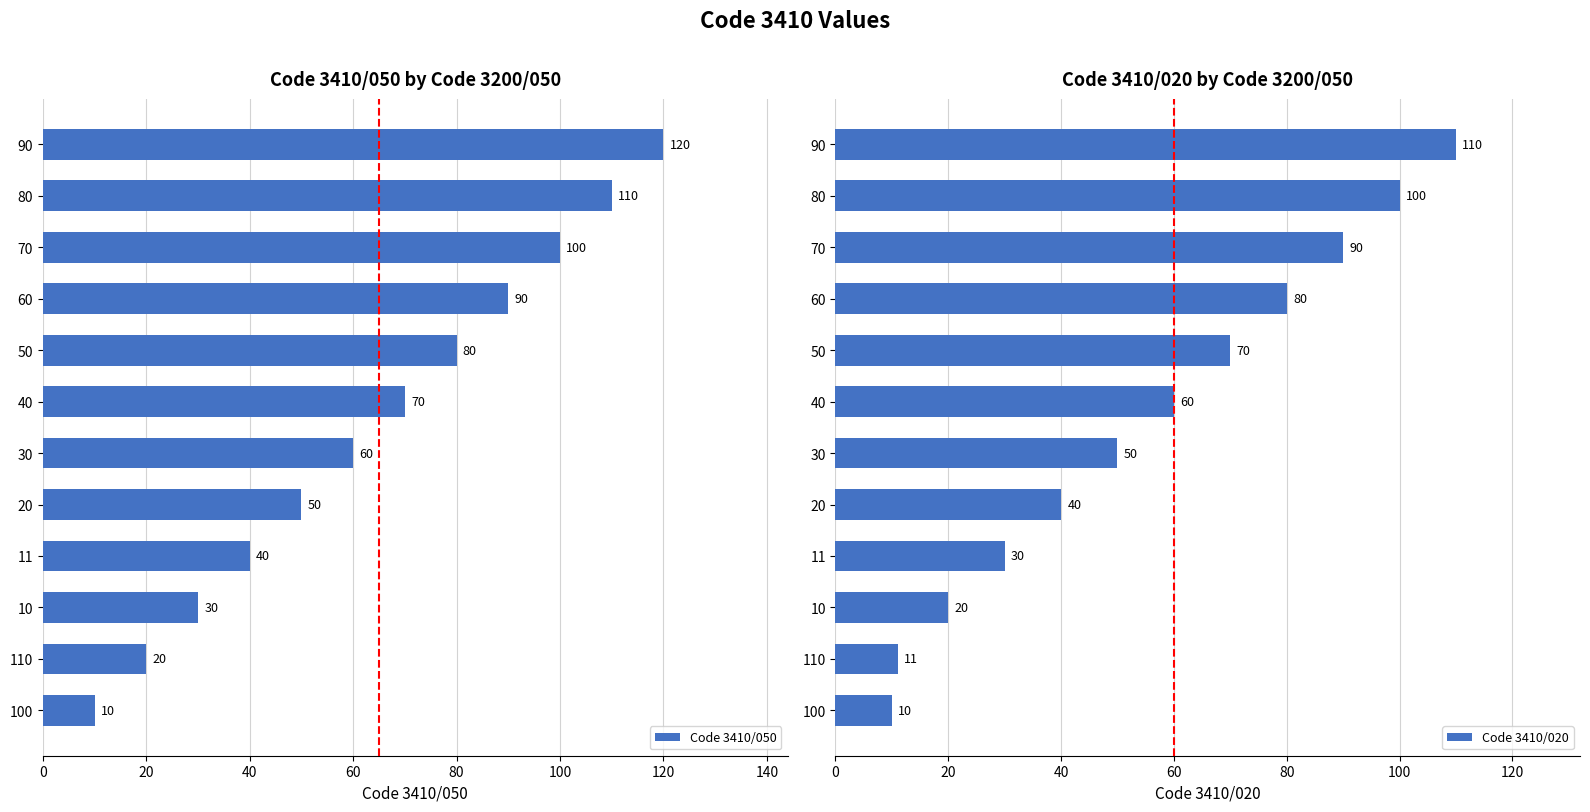

Which series has the widest spread of values?

Code 3410/050